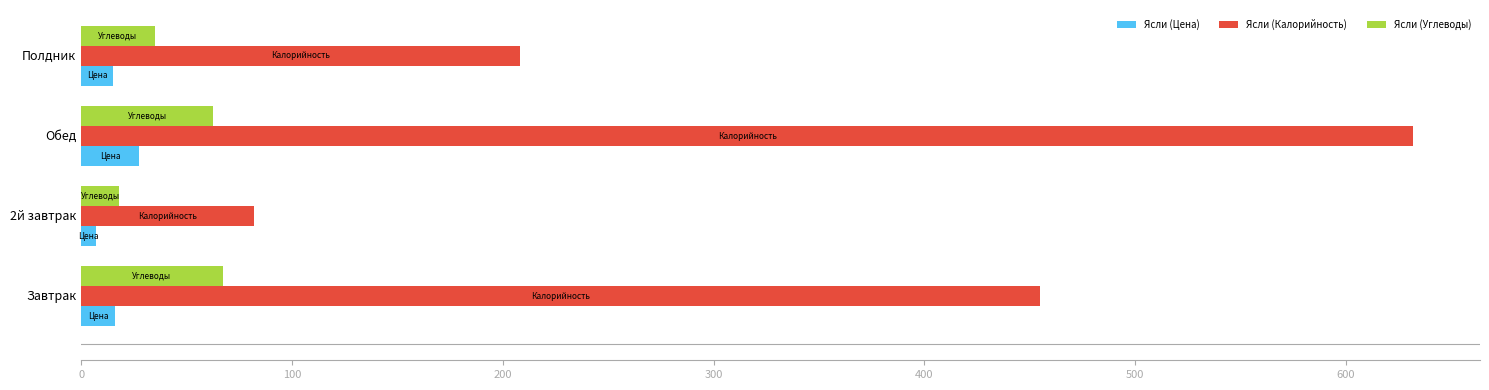

Which series has the largest total across all categories?

Ясли (Калорийность)